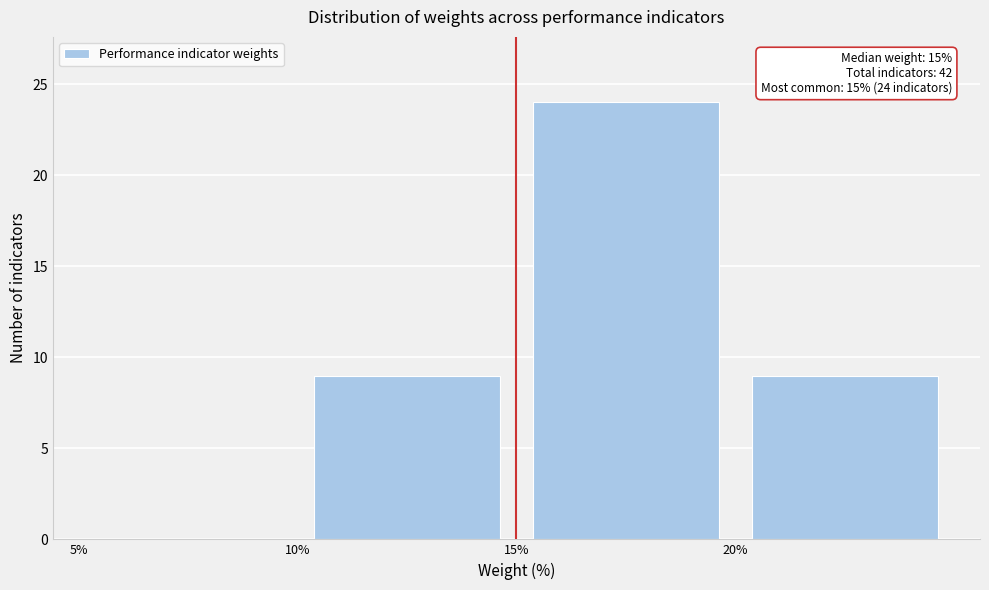

Over which range of the x-axis is the bar tallest?

15 to 20